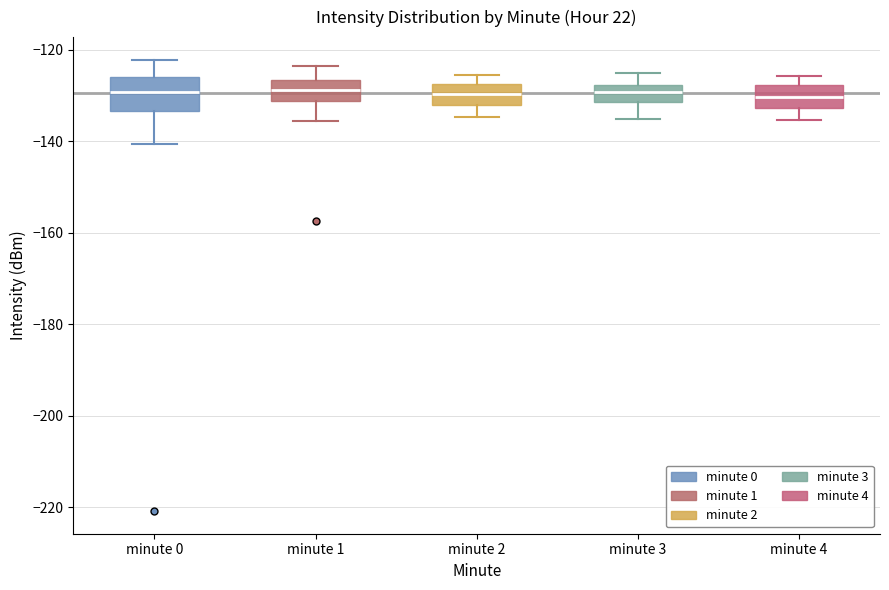

Reading left to right, transcribe this box plot: for each box, give where its median line is, the range the box spans, and where its two whiskers end, as read against the y-axis. The values are not printed on the chart, so give them approximately, as read against the axis.

minute 0: median -130, box -134 to -126, whiskers -140 to -122
minute 1: median -128, box -132 to -126, whiskers -136 to -124
minute 2: median -130, box -132 to -128, whiskers -134 to -126
minute 3: median -130, box -132 to -128, whiskers -134 to -124
minute 4: median -130, box -132 to -128, whiskers -136 to -126